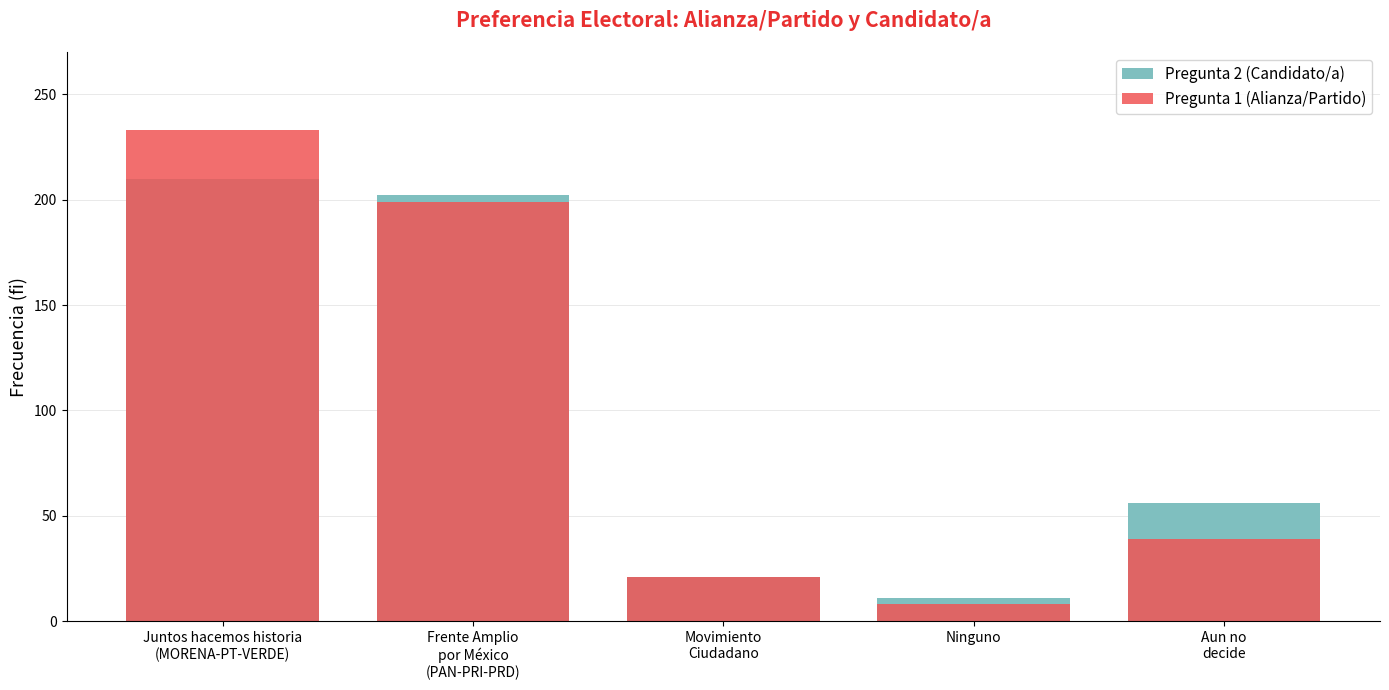

What is the difference between the maximum and minimum values in the Pregunta 2 (Candidato/a) series?

199